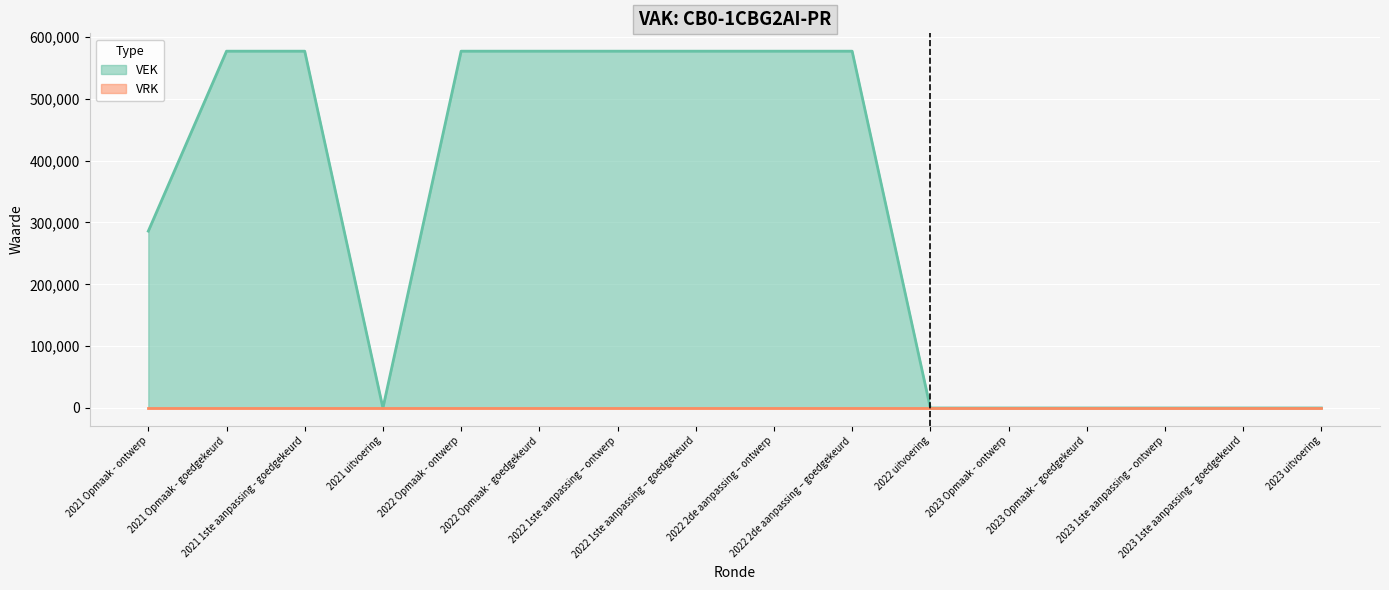

What is the label of the 12th point from the left?

2023 Opmaak - ontwerp